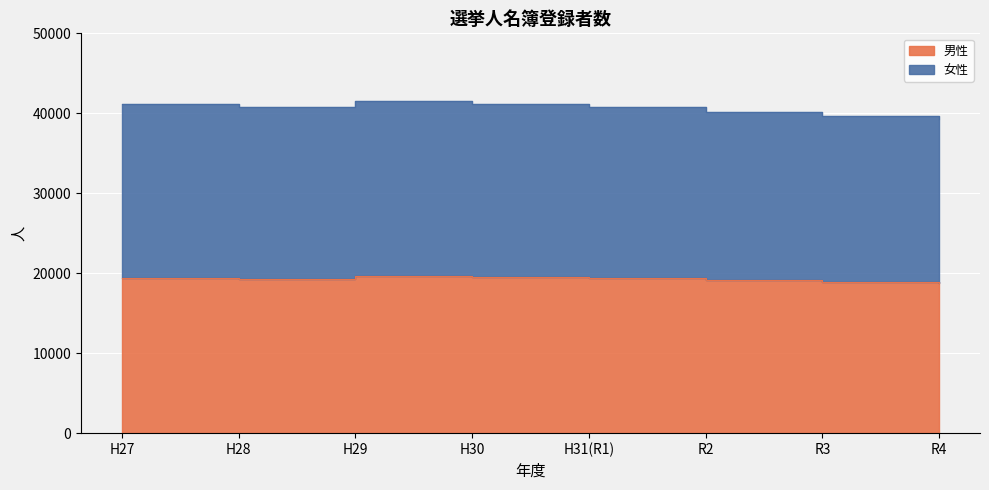

True or false: 男性 and 女性 intersect in this chart.

False